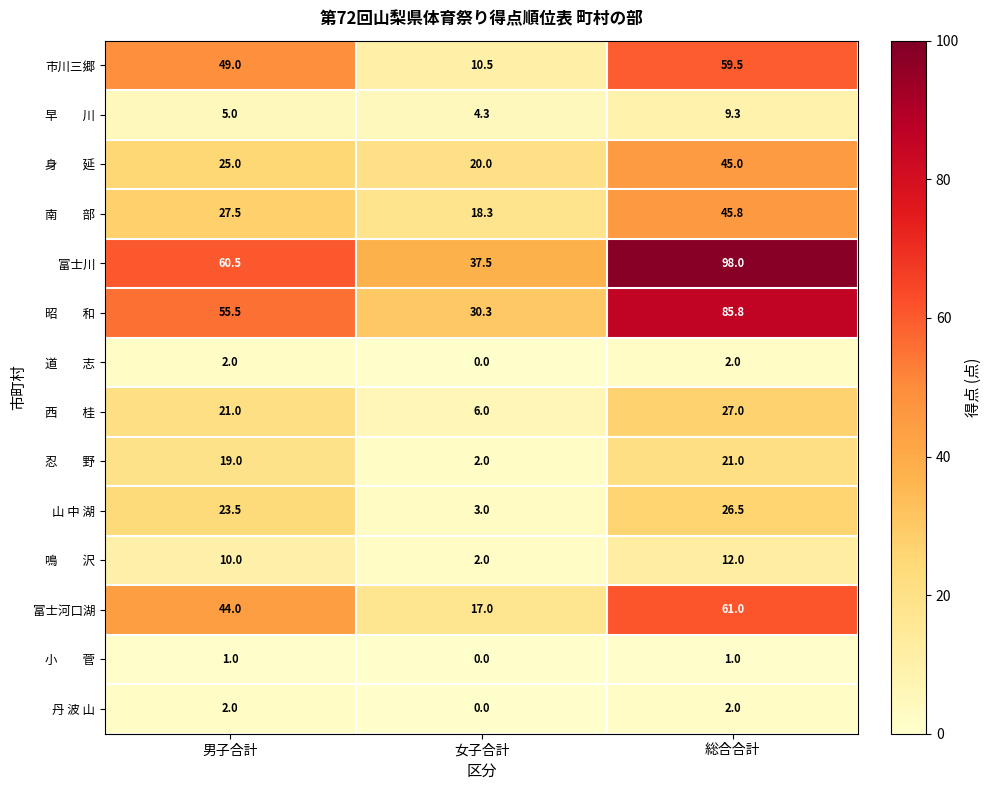

What is the difference between the 山 中 湖 values at 男子合計 and 女子合計?

20.5